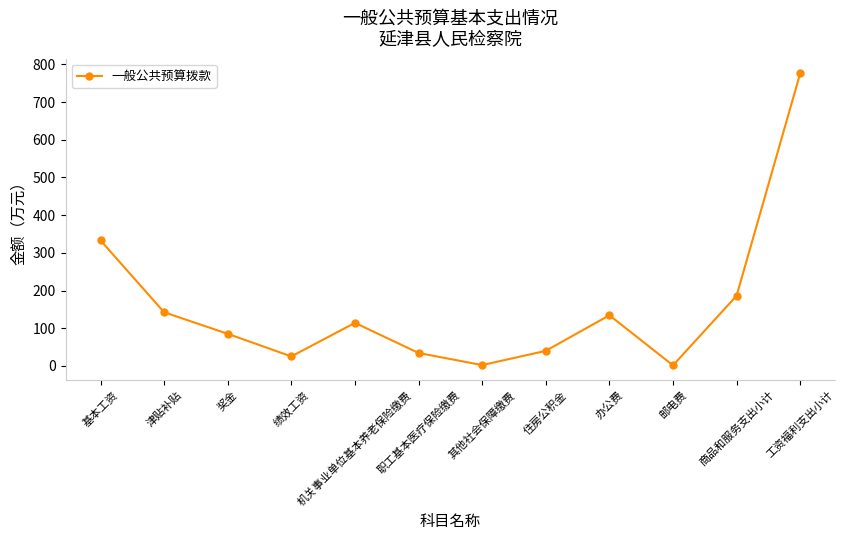

Which category has the highest value across all series?

工资福利支出小计